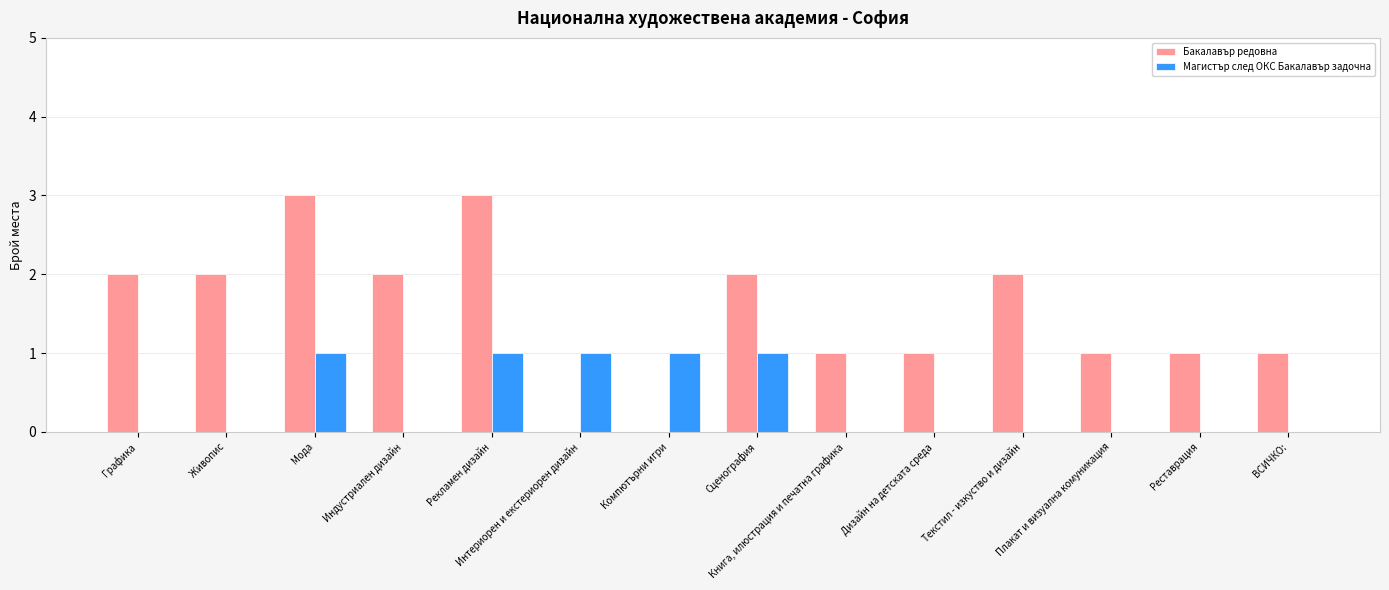

The Магистър след ОКС Бакалавър задочна series shows 0 at Индустриален дизайн. True or false?

True